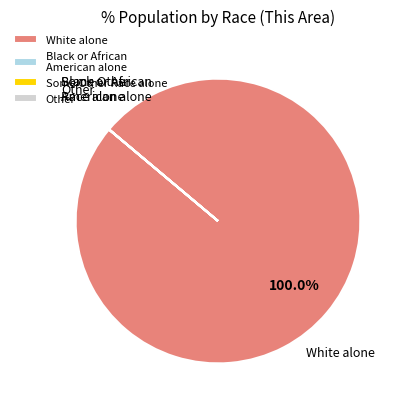

What is the largest slice in the pie chart?

White alone